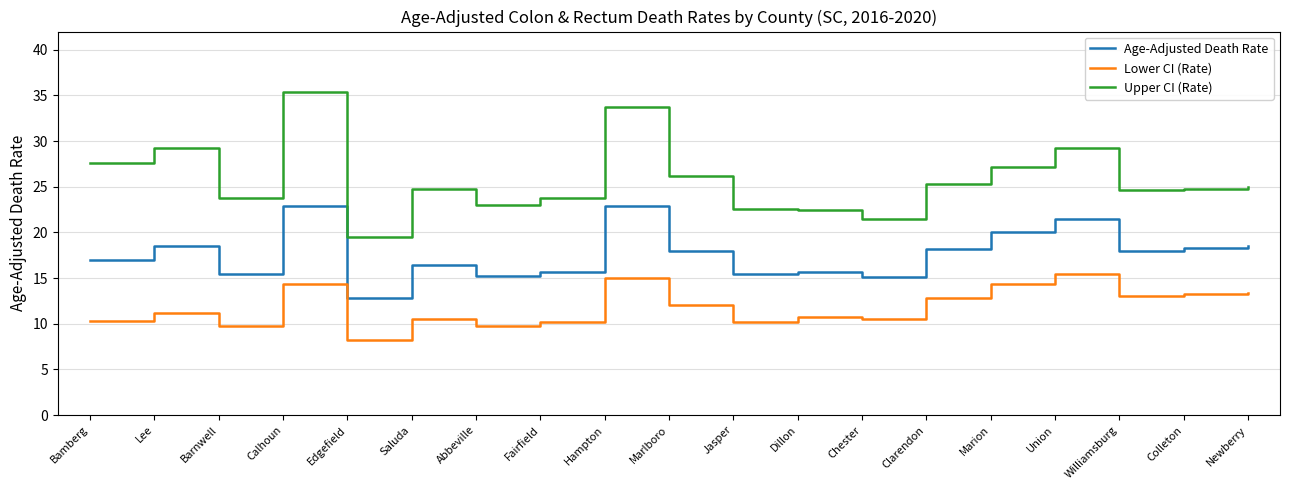

What is the greatest value displayed?

35.4